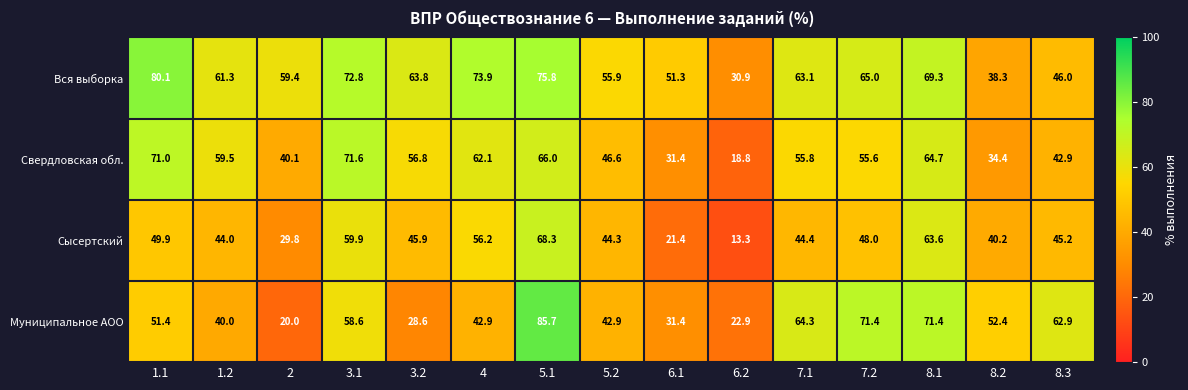

Which series changed the most between 3.2 and 6.1?

Свердловская обл.